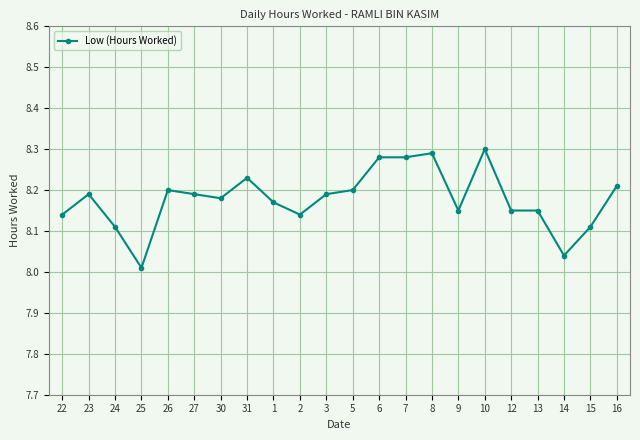

The chart shows a value of 8.3 at 7. True or false?

True